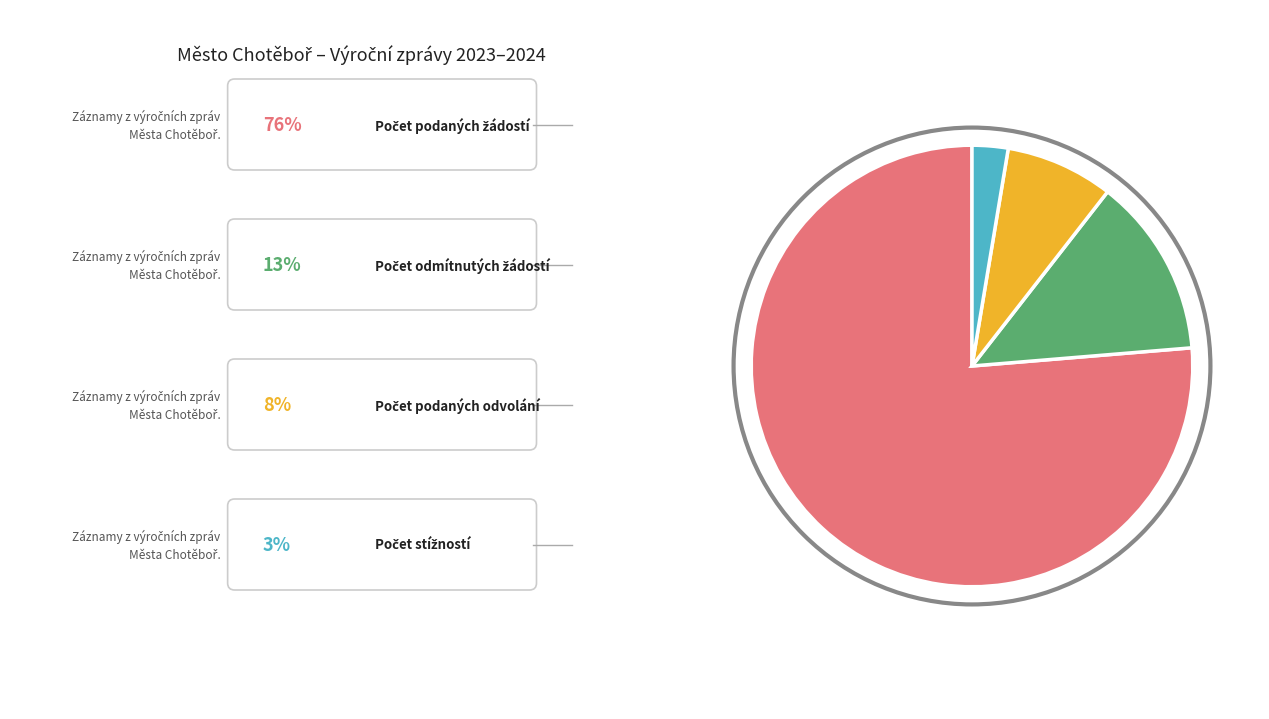

Is there a majority slice in this chart?

Yes